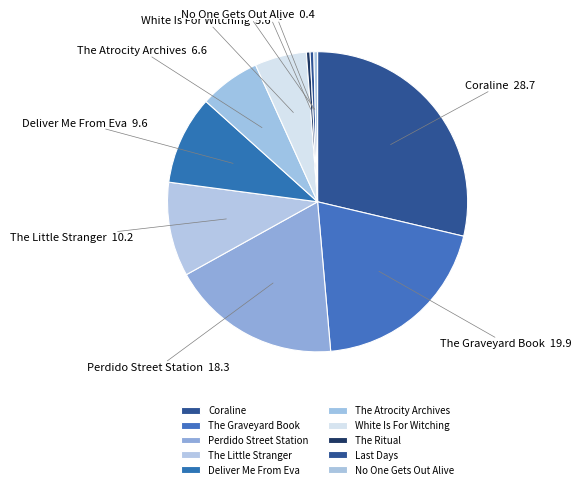

Count the number of slices in the pie.

10